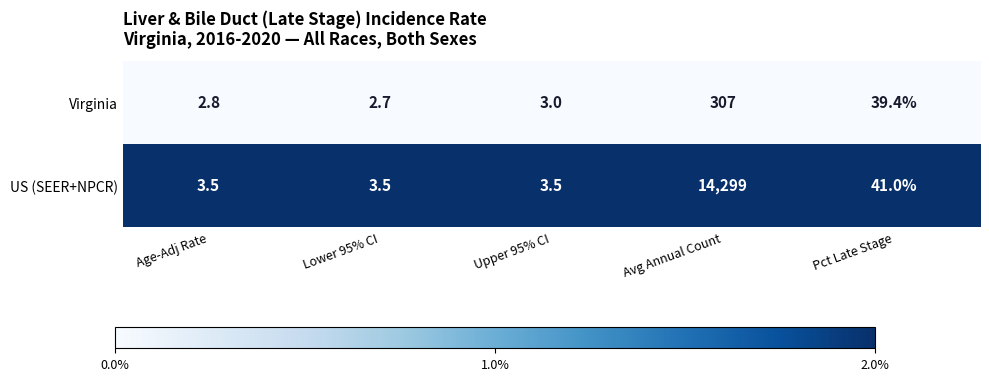

Between Lower 95% CI and Upper 95% CI, which series saw the biggest shift?

Virginia